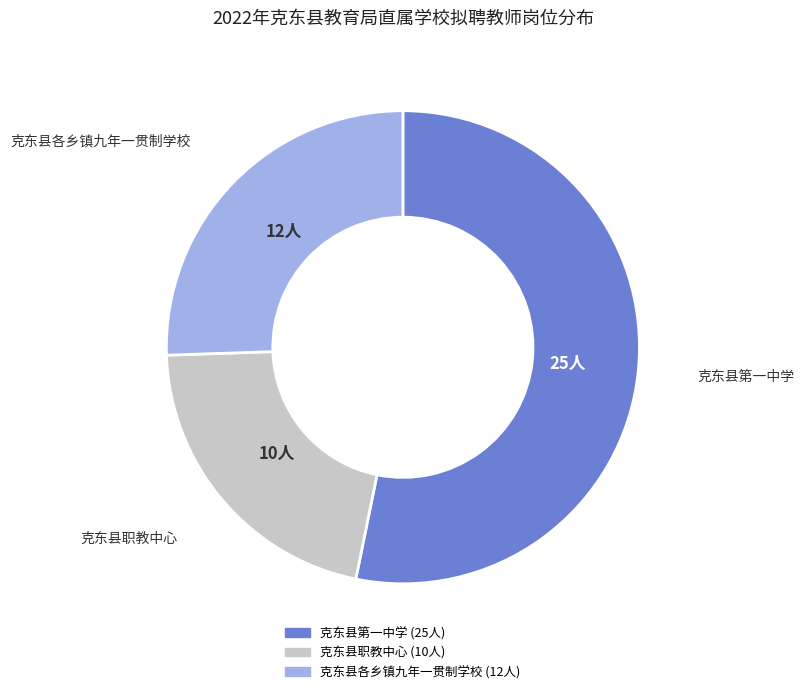

Combined, do 克东县第一中学 and 克东县各乡镇九年一贯制学校 account for over 50%?

Yes